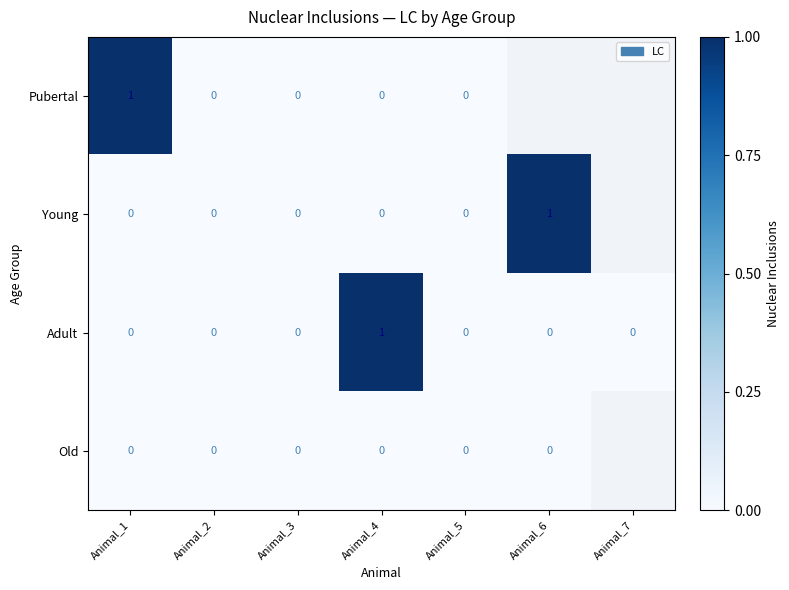

Which category has the highest value in the Adult series?

Animal_4